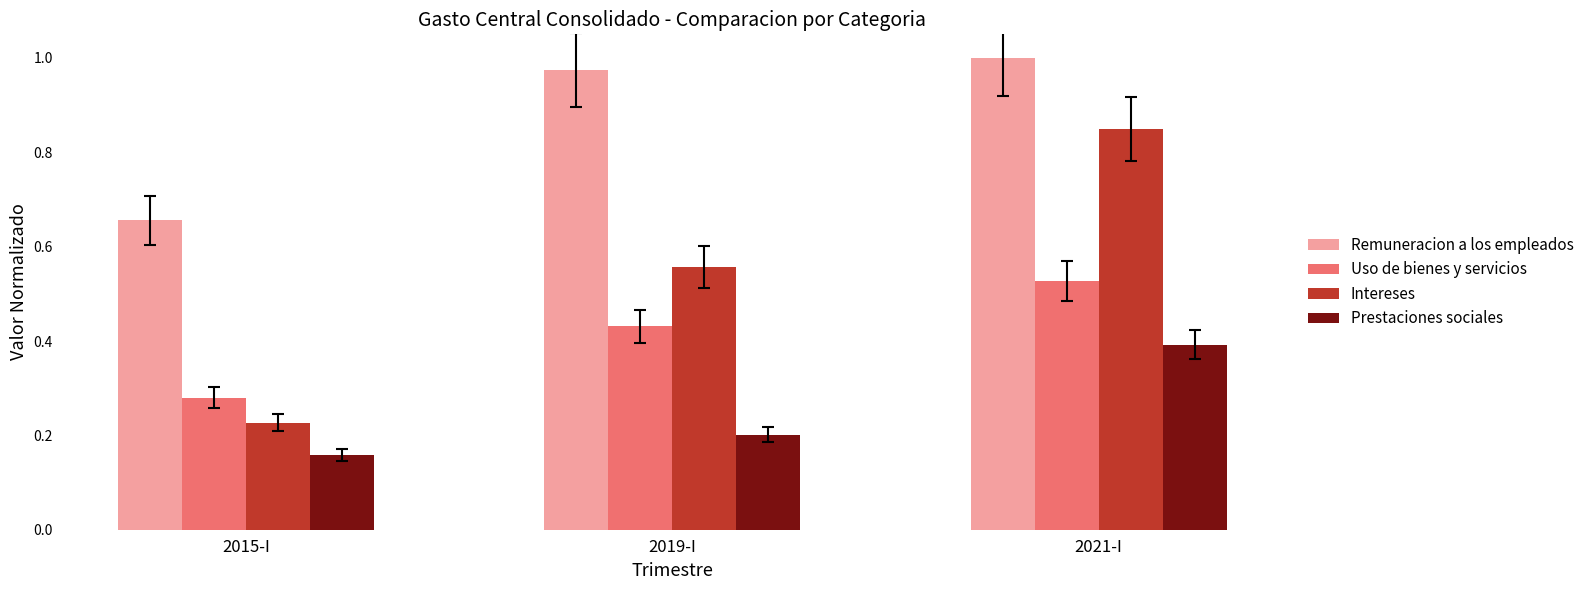

What is the sum of all Uso de bienes y servicios values?

1.2